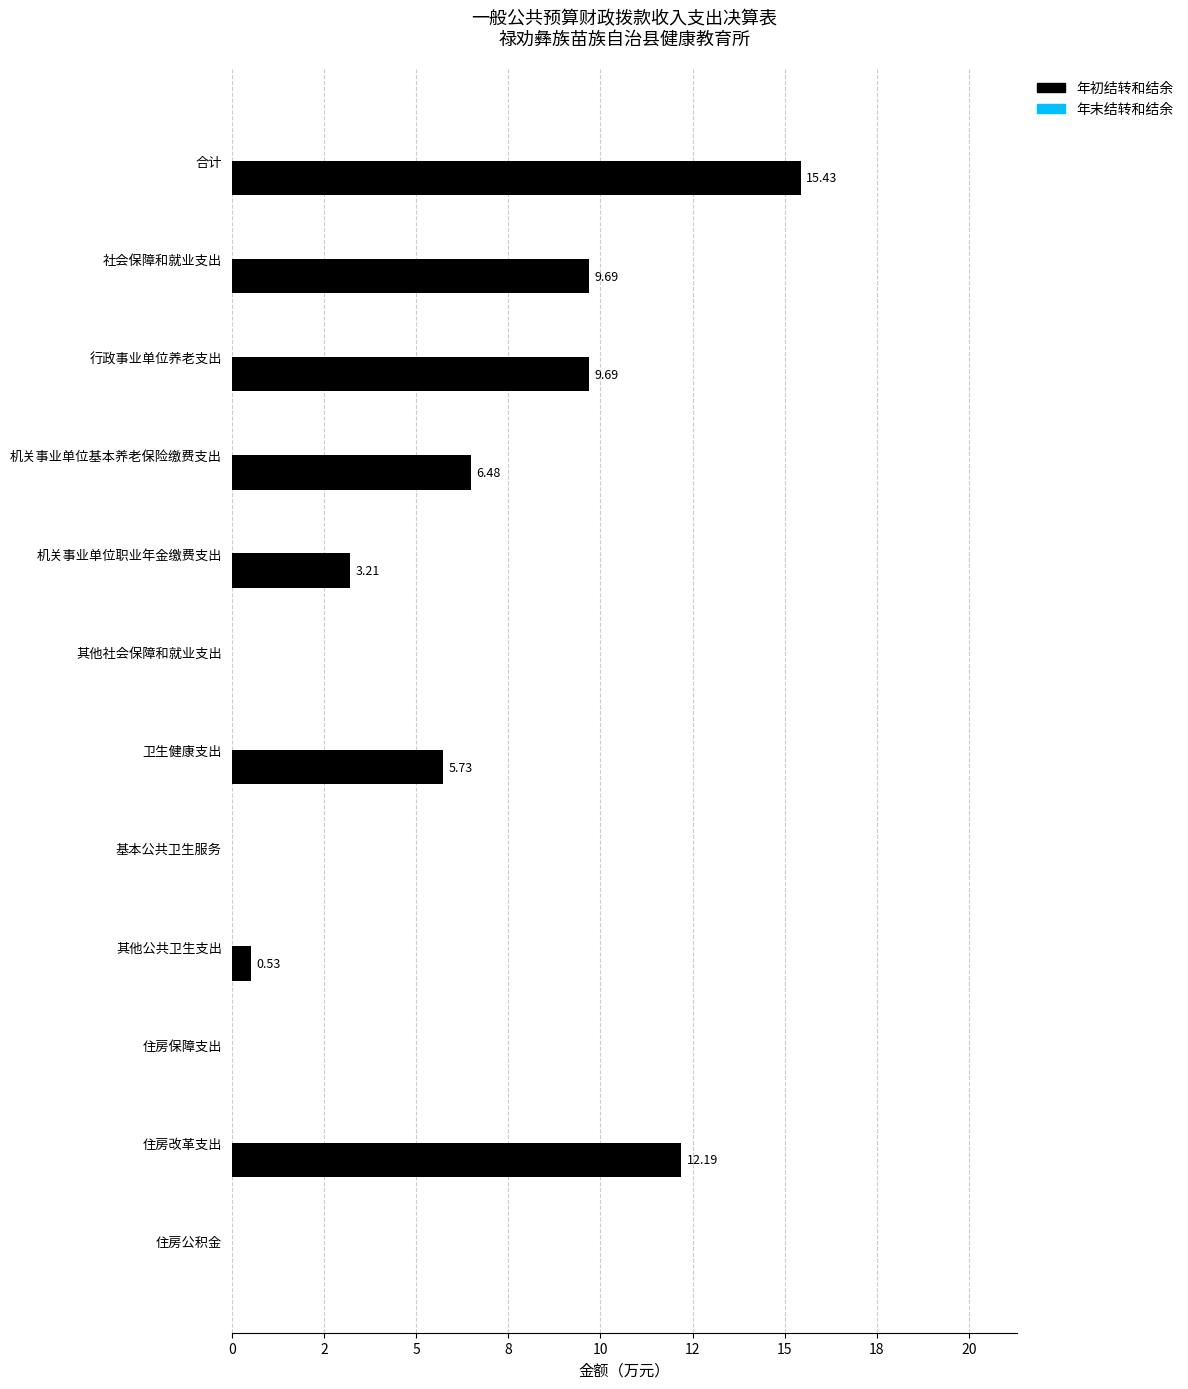

Are the bars horizontal?

Yes